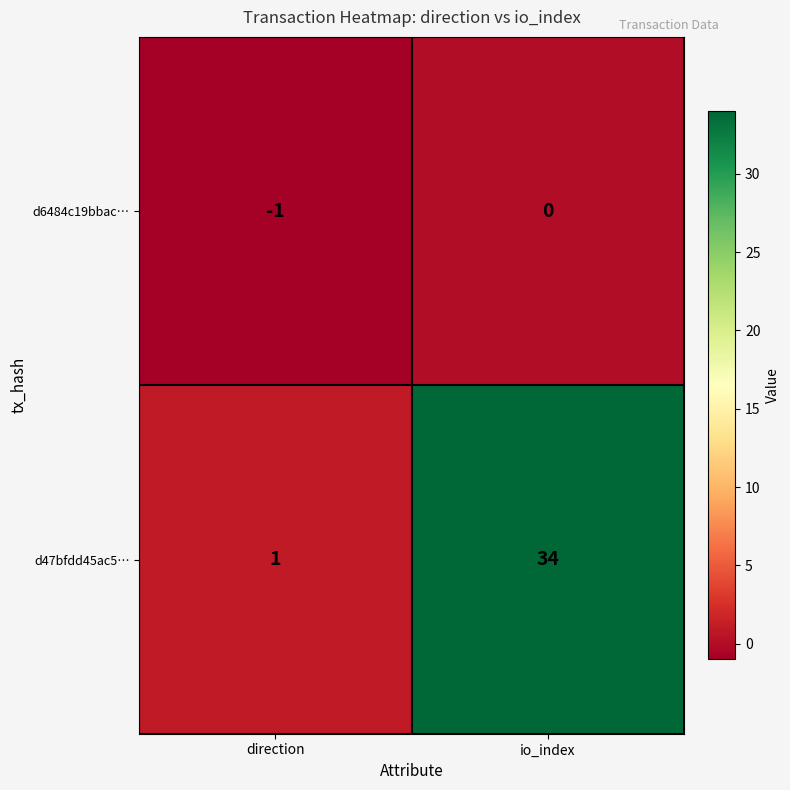

Which category has the lowest value across all series?

direction